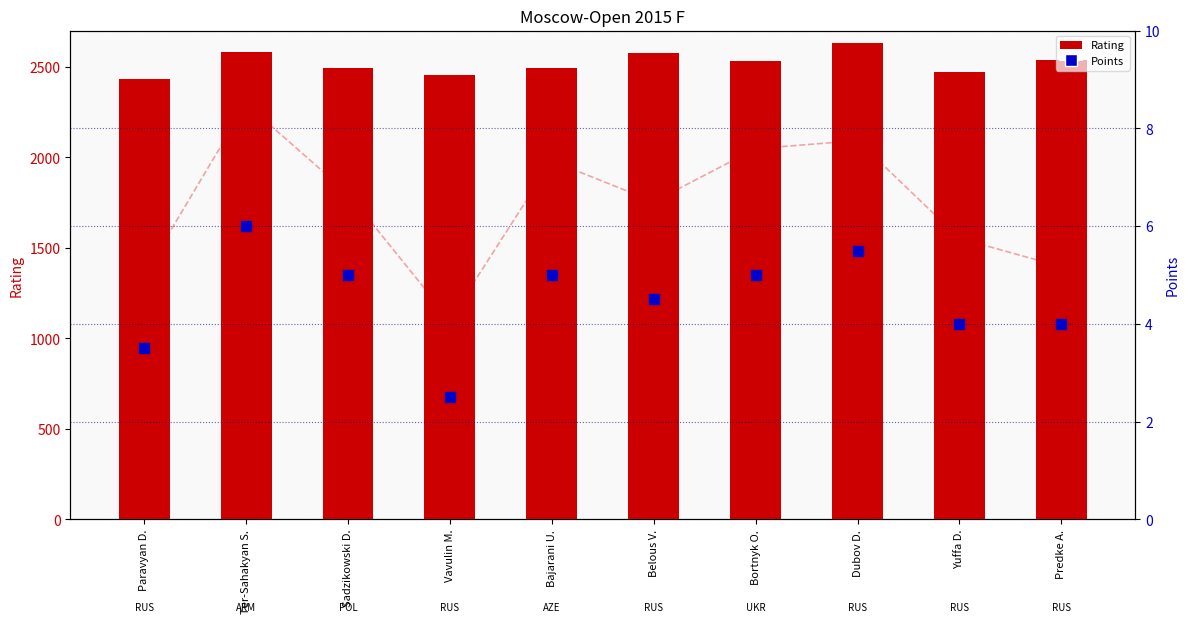

Which series has the largest total across all categories?

Rating